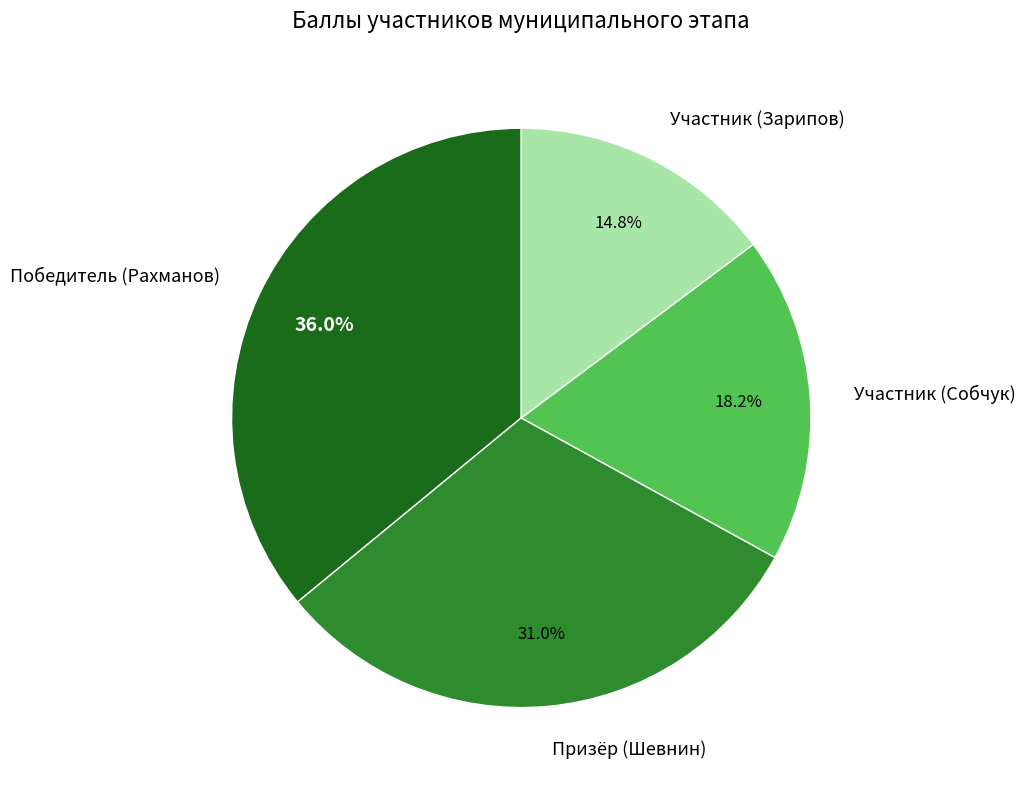

To the nearest percent, what is the difference between the largest and smallest slice percentages?

21%